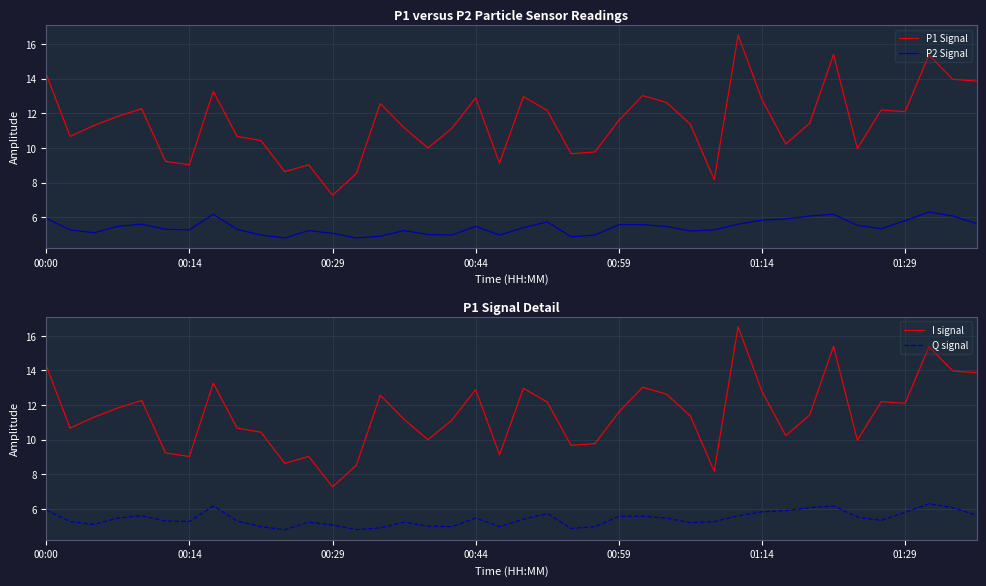

What are all the series names shown in the legend?

P1 Signal, P2 Signal, I signal, Q signal